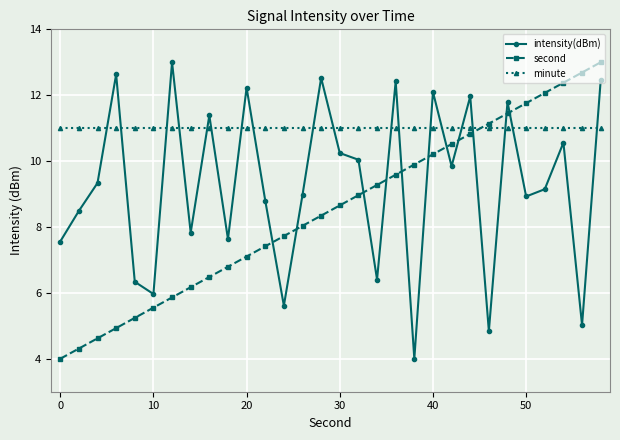

List the series in order of their overall mean, lowest first.

second, intensity(dBm), minute